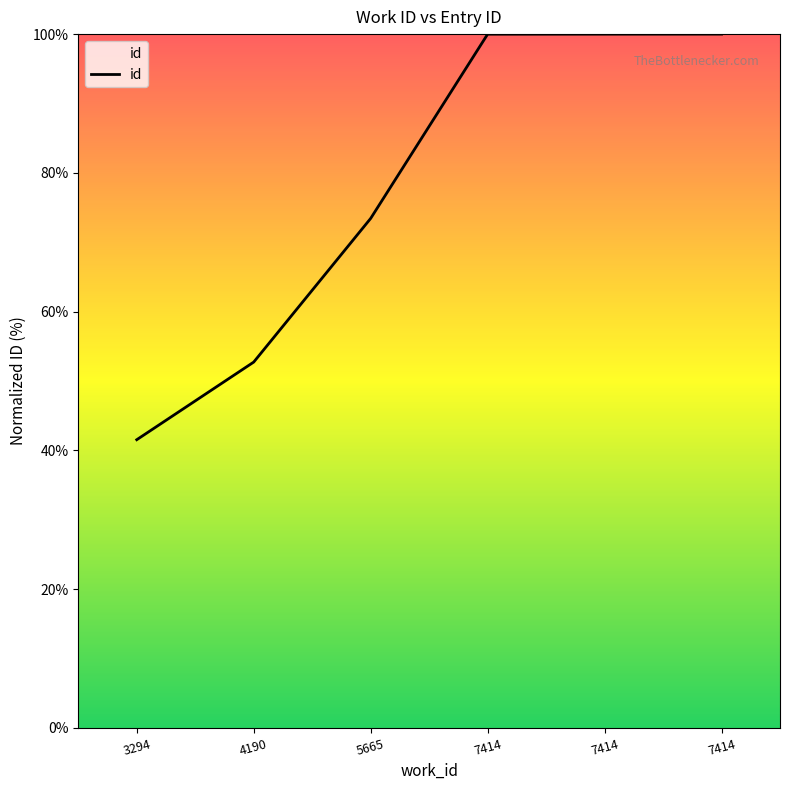

List the labels in order of value, largest first.

7414, 7414, 7414, 5665, 4190, 3294